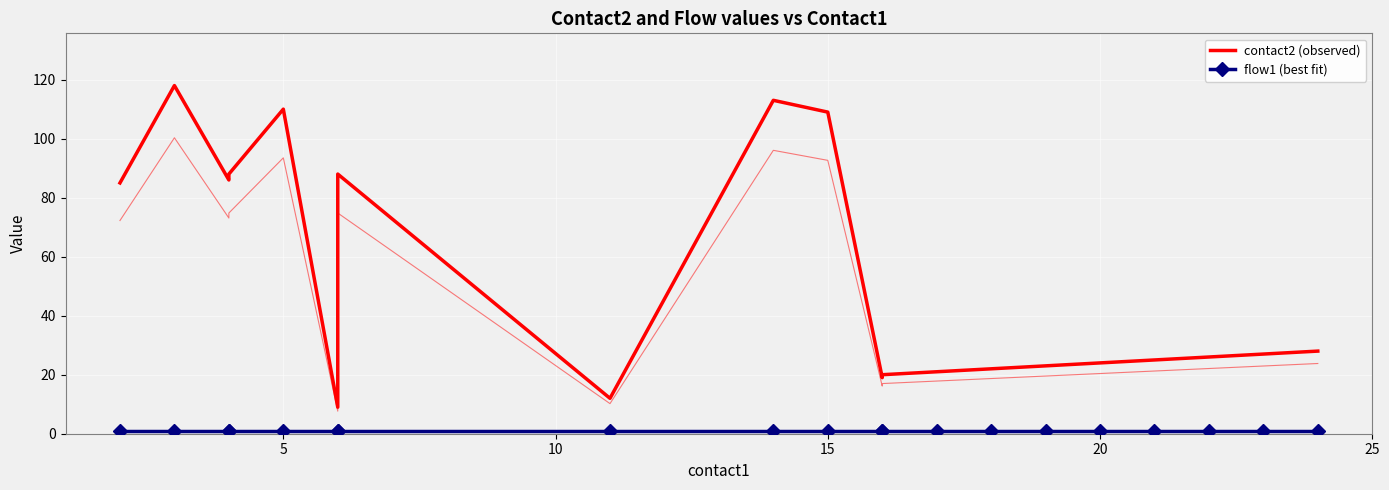

List the series in order of their overall mean, lowest first.

flow1 (best fit), contact2 (observed)